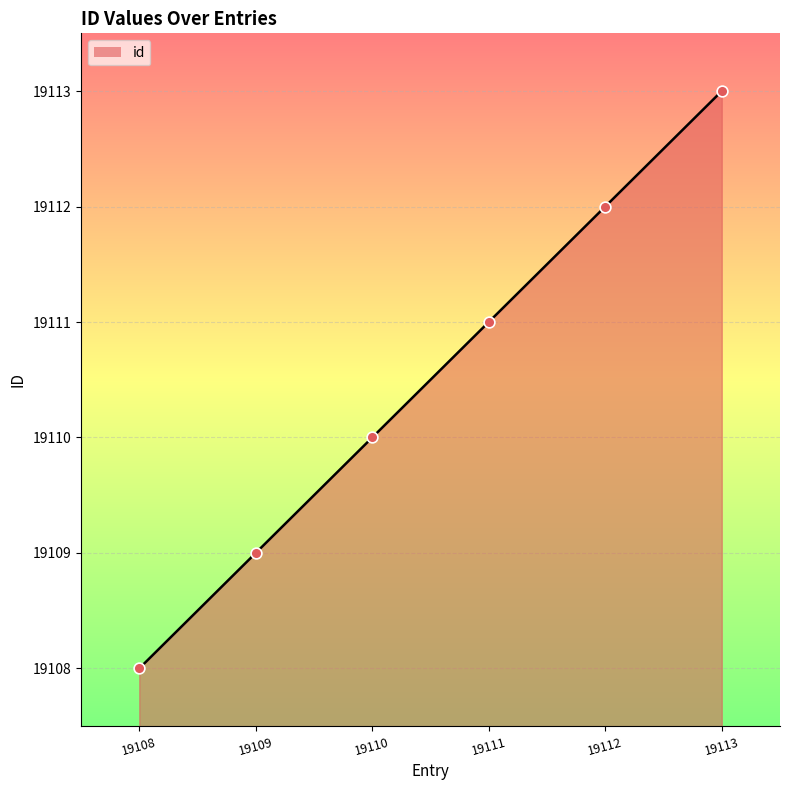

Approximately how many times larger is the value at 19112 compared to 19113?

1.0